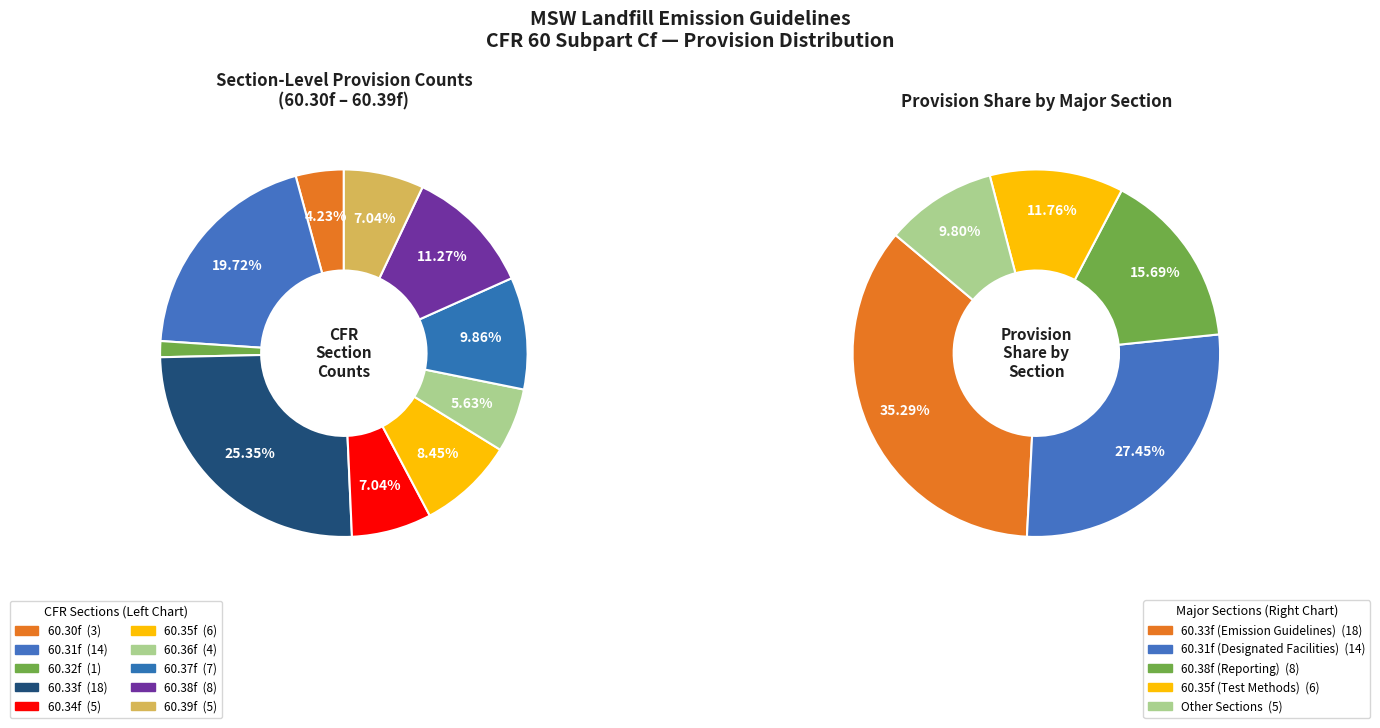

Does 60.31f represent more than half of the total?

No